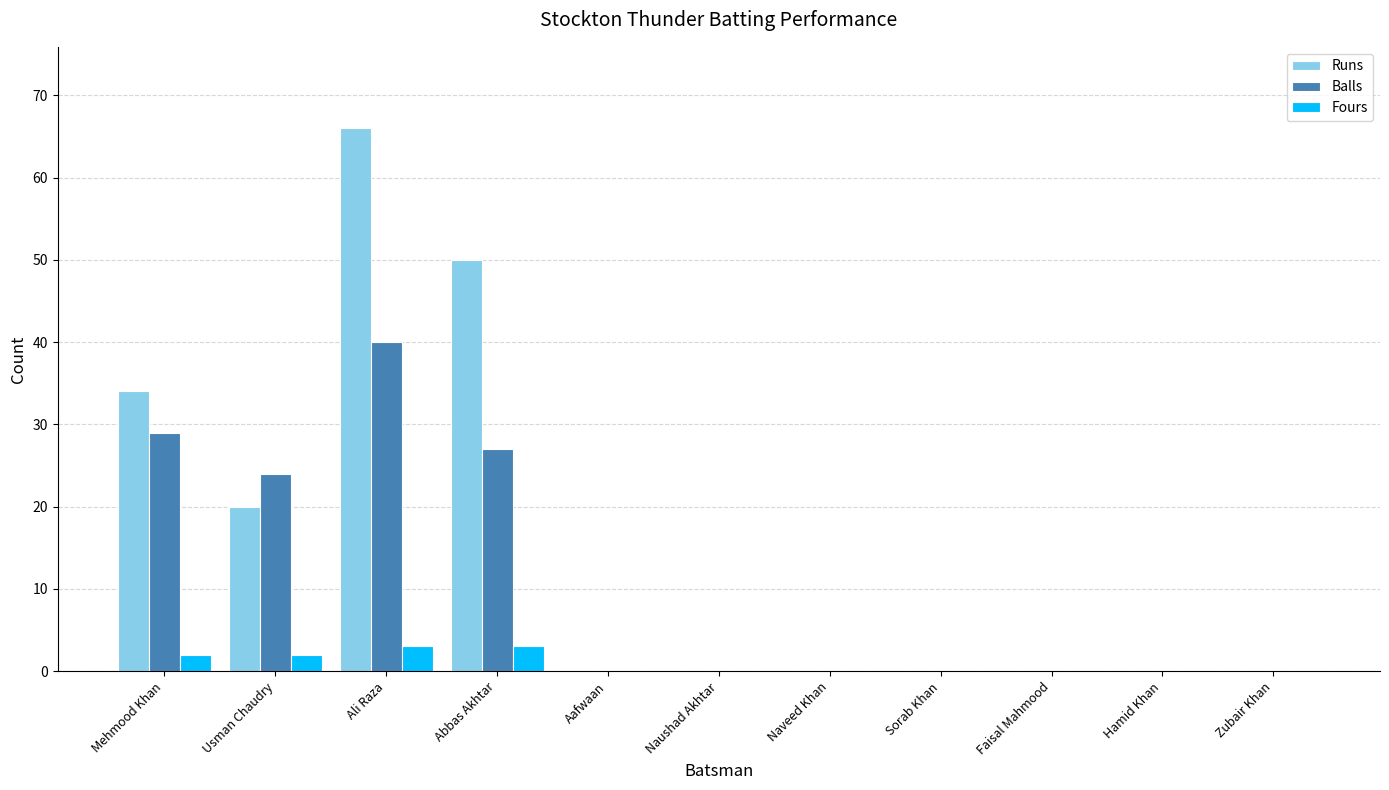

What is the total value across all series at Mehmood Khan?

65